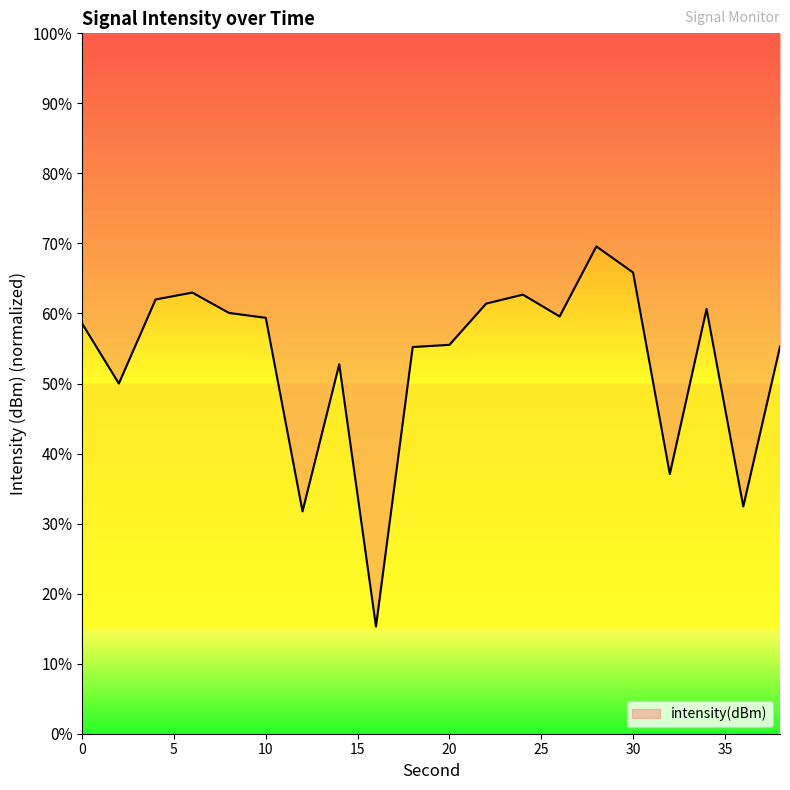

What is the change in value from 6 to 34?

-2.3